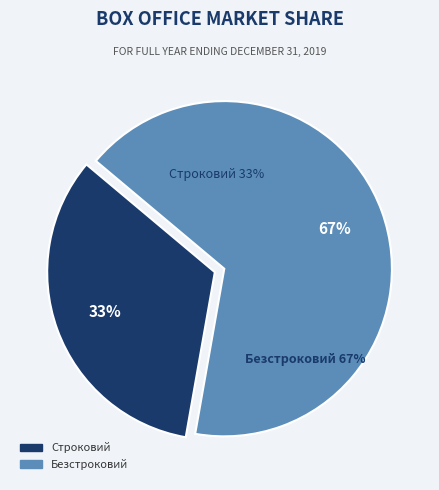

Which slice represents more than half of the pie?

Безстроковий